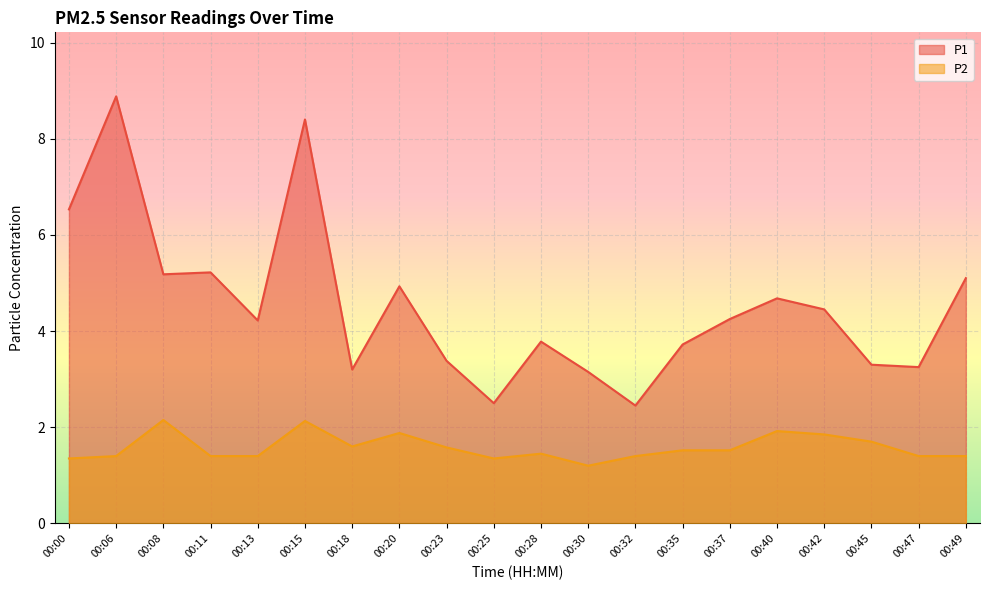

Which series has the largest total across all categories?

P1